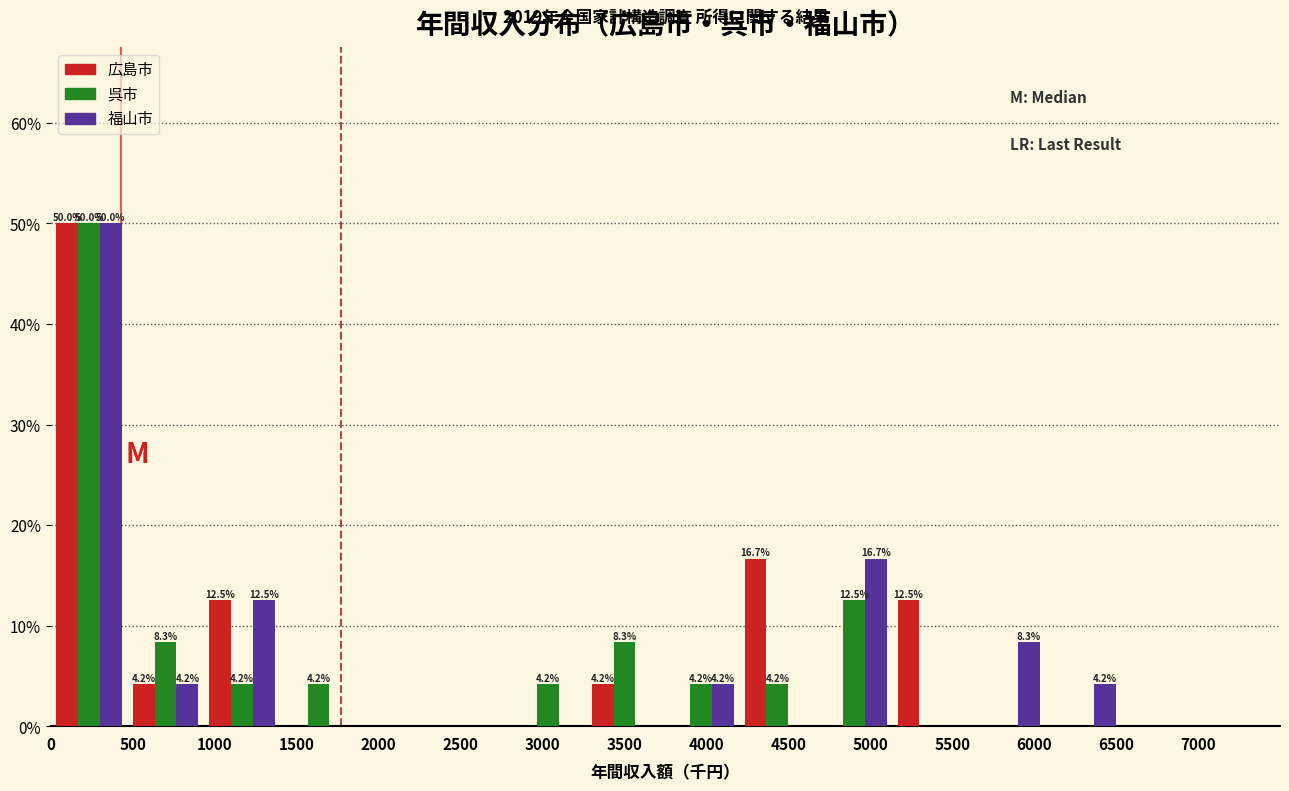

In the 福山市 series, which range on the x-axis has the tallest bar?

0 to 450